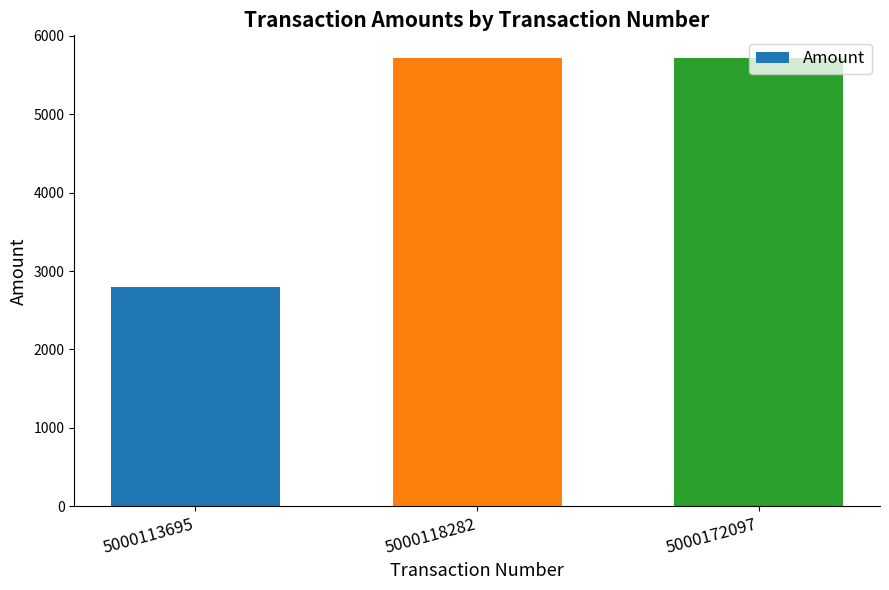

Is it true that the value at 5000113695 is 2800?

True